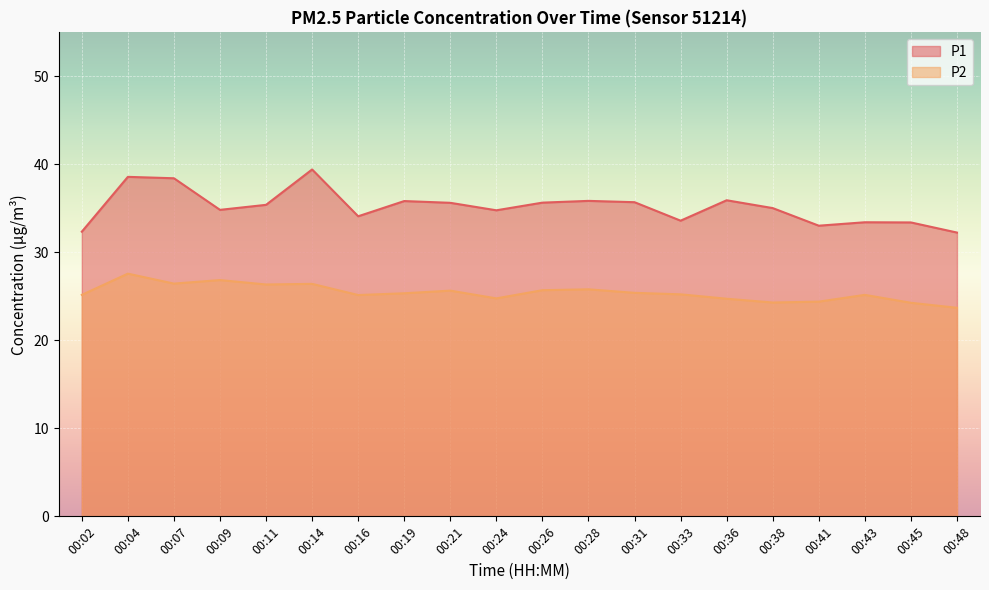

True or false: P2 has more than 2 points higher than both neighbors.

True